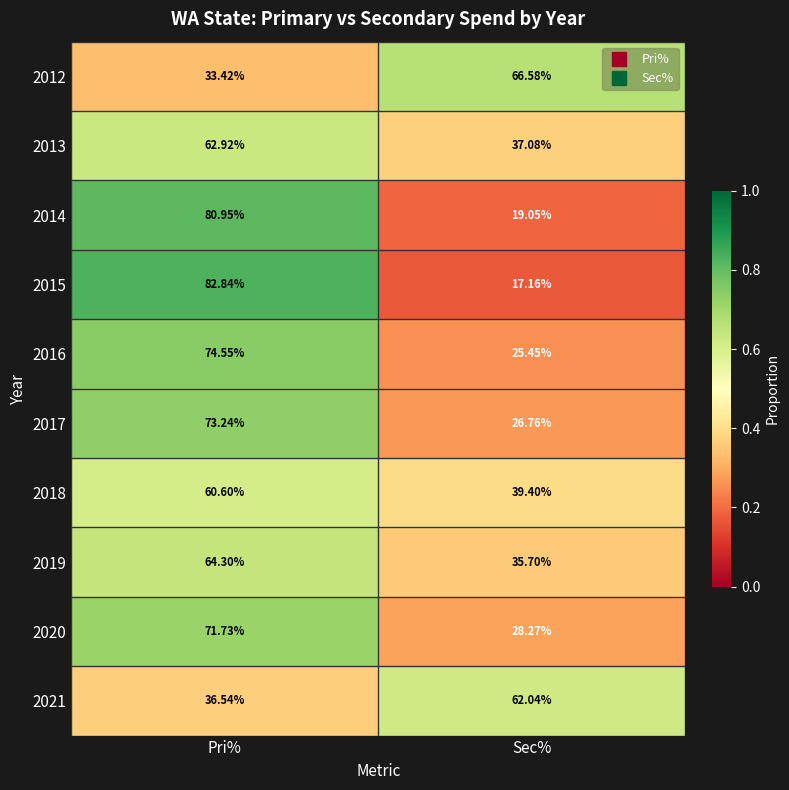

Which series changed the most between Pri% and Sec%?

2015